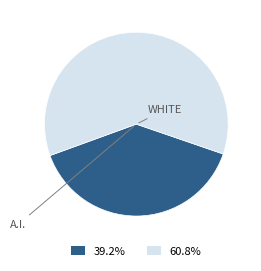

Does any single category account for the majority?

Yes